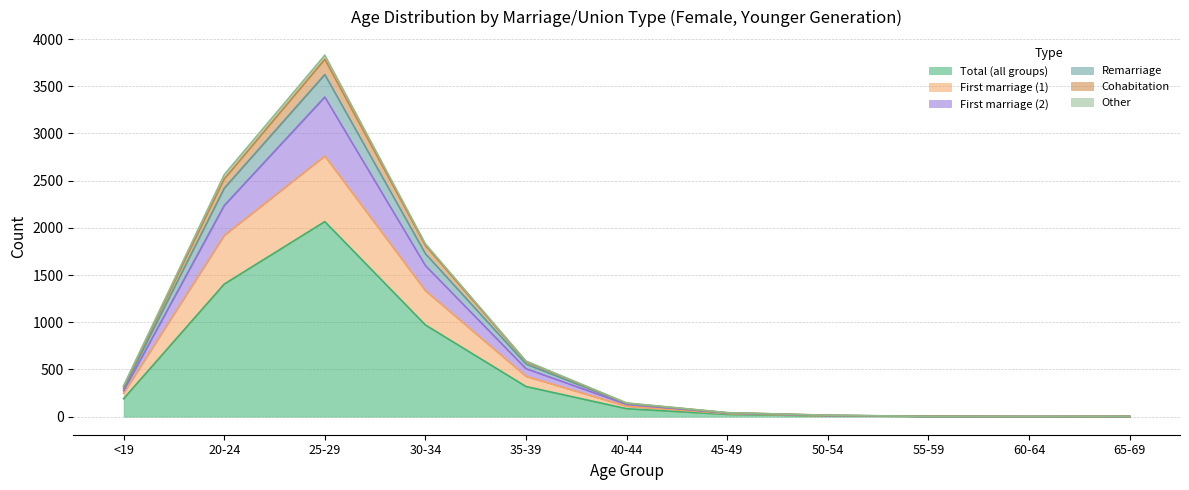

At which category does Cohabitation reach its first local peak?

25-29